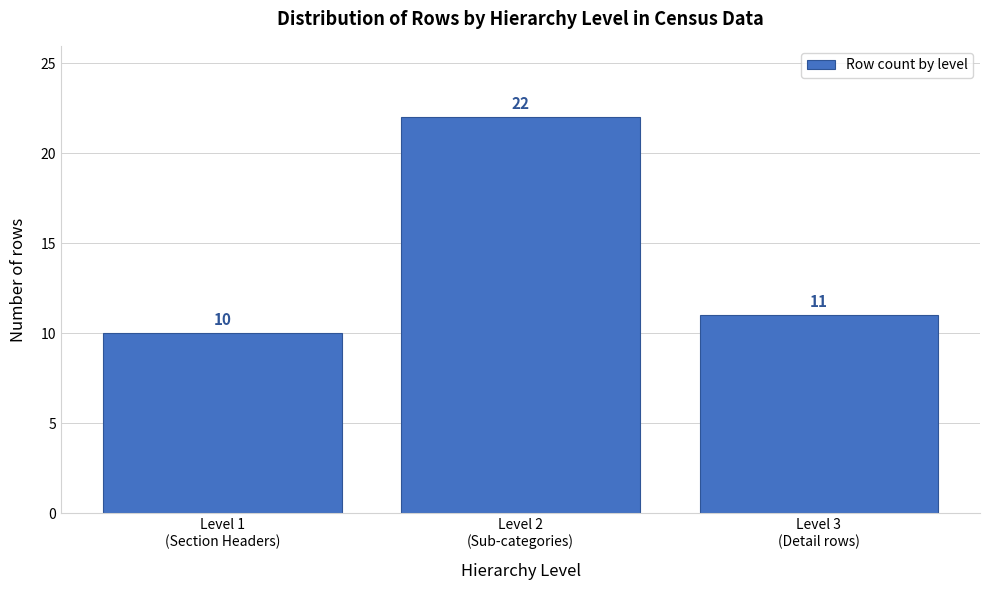

Reading left to right, list all the values displayed in this chart.

10	22	11